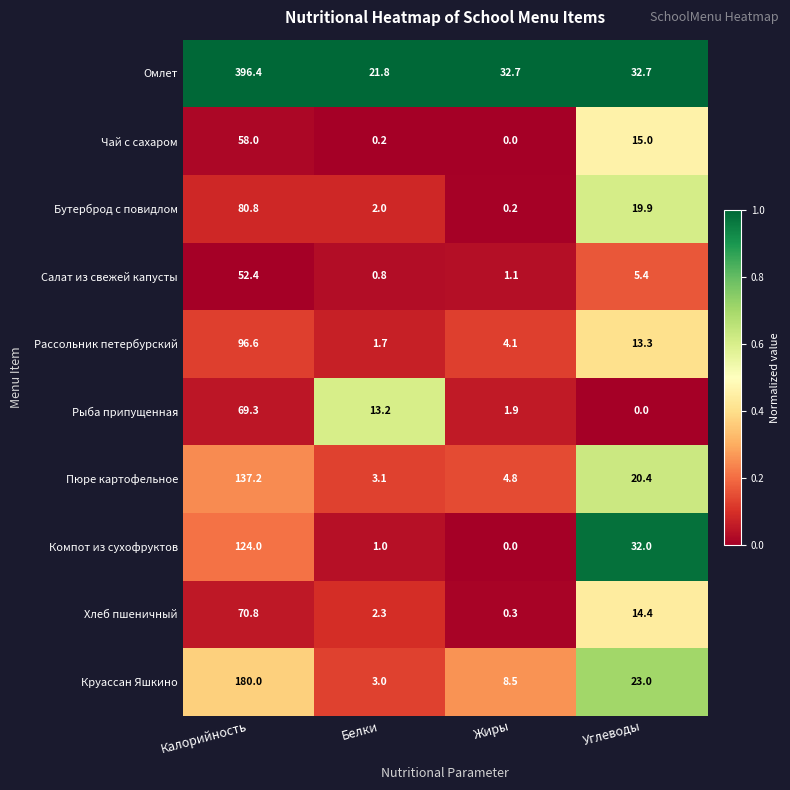

How many distinct data groups are displayed?

10